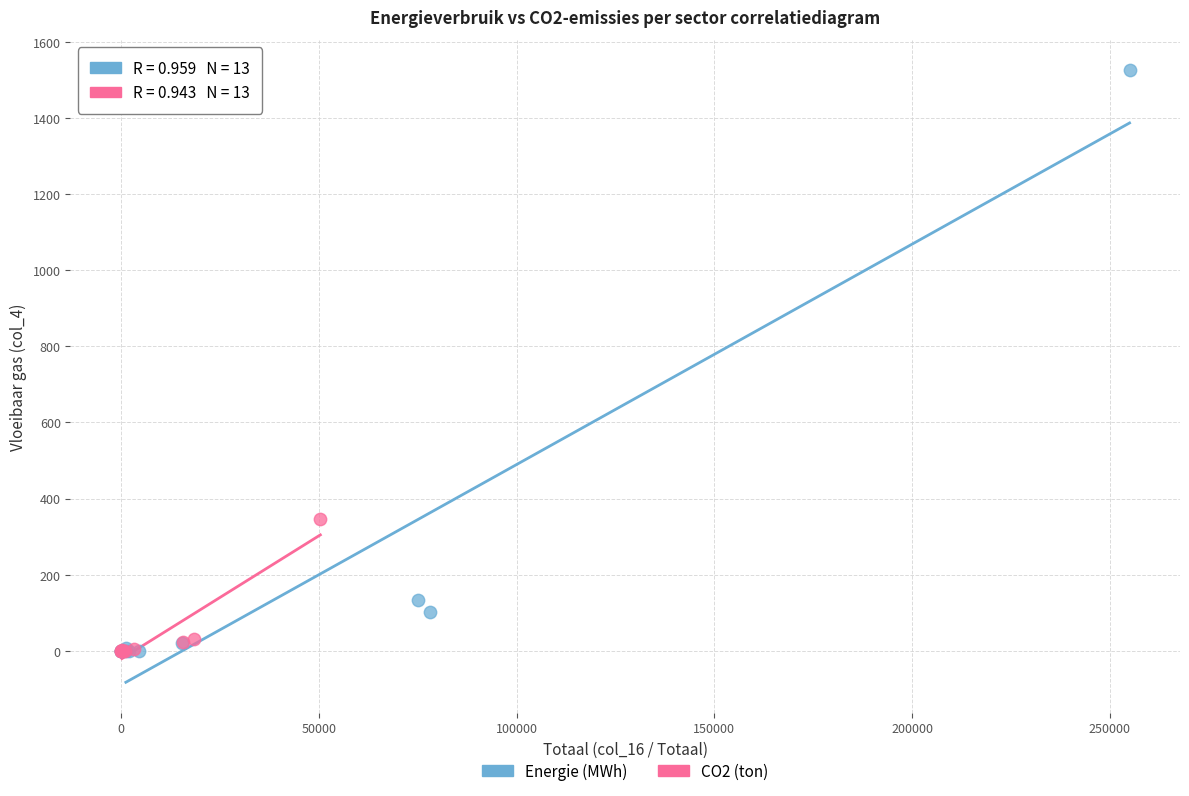

Which series has the largest Y range (max minus min)?

Energie (MWh)